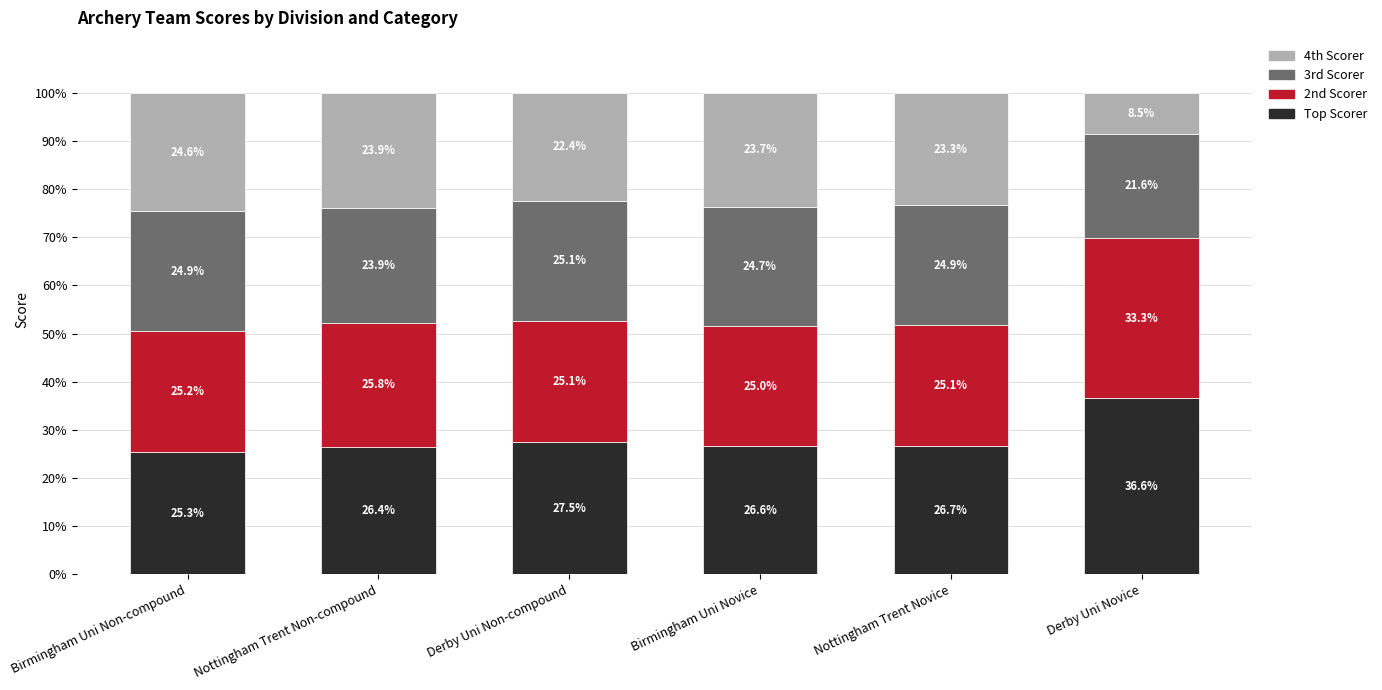

Which category has the highest value in the Top Scorer series?

Derby Uni Novice